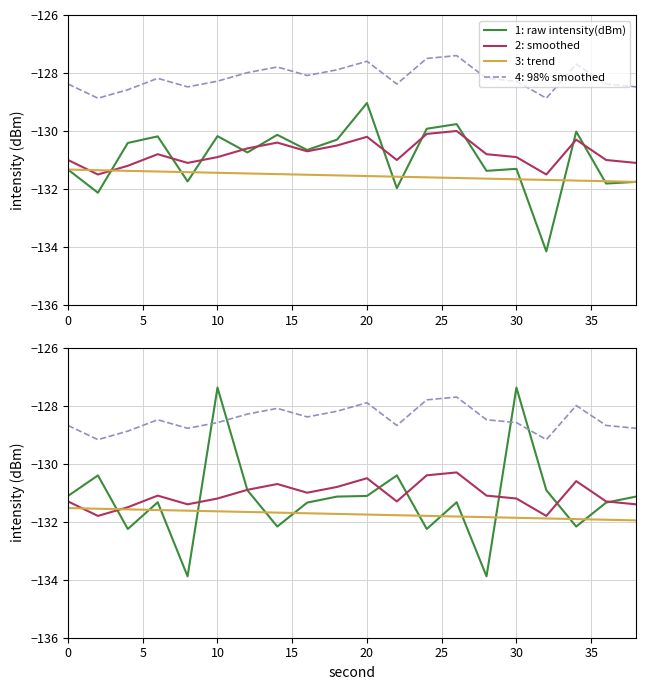

What is the highest value of the 1: raw intensity(dBm) series?

-129.0